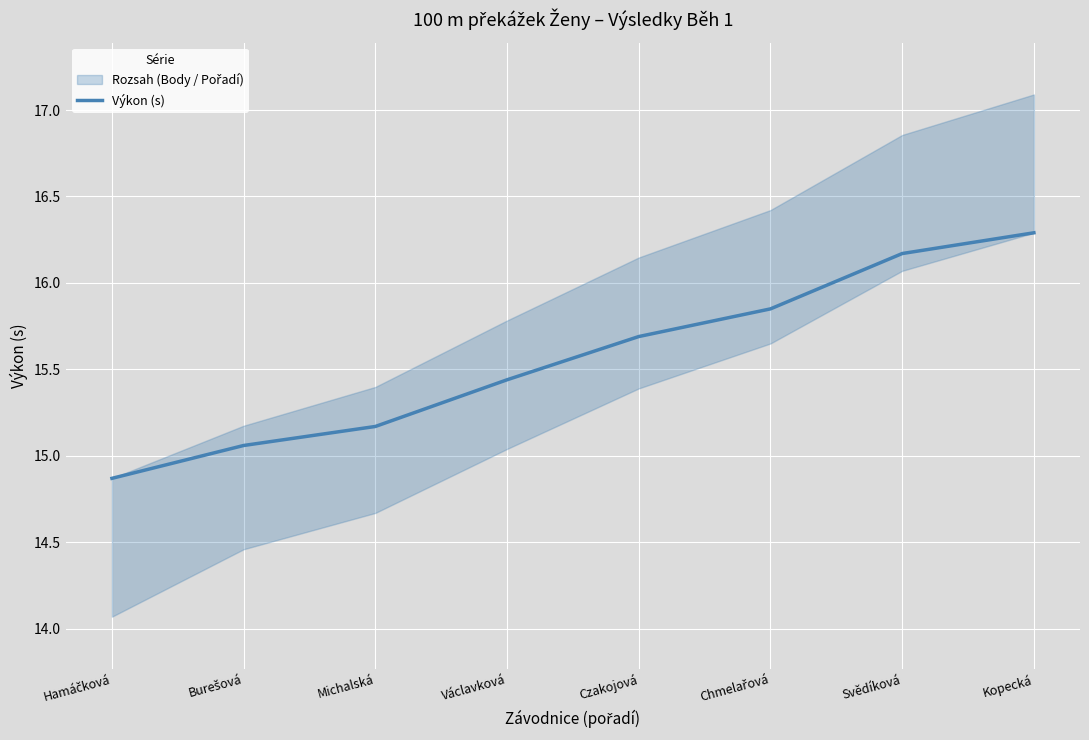

Which category has the lowest value across all series?

Hamáčková